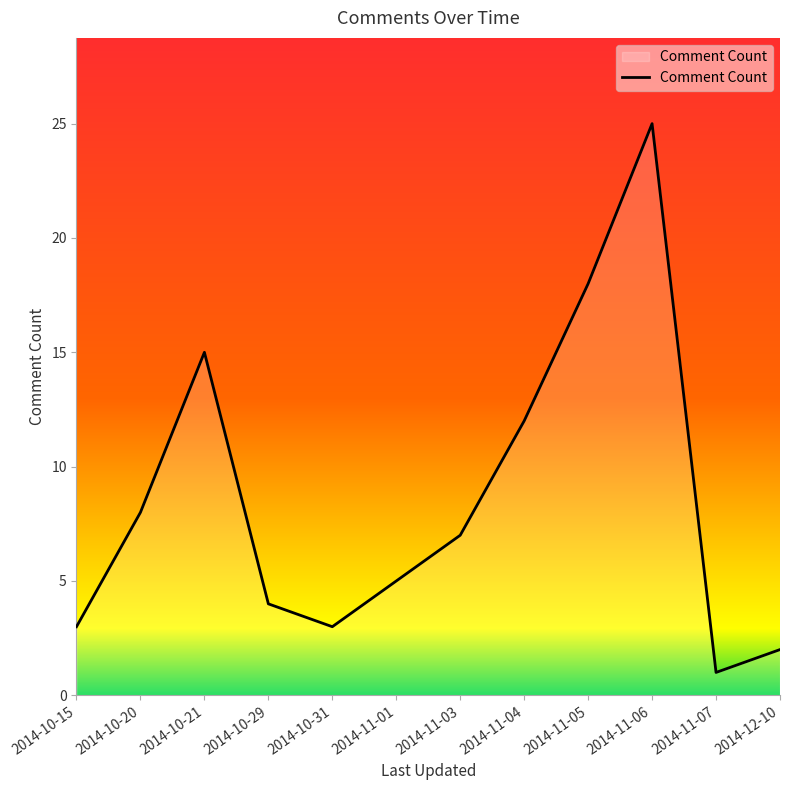

Reading left to right, list all the values displayed in this chart.

2014-10-15=3	2014-10-20=8	2014-10-21=15	2014-10-29=4	2014-10-31=3	2014-11-01=5	2014-11-03=7	2014-11-04=12	2014-11-05=18	2014-11-06=25	2014-11-07=1	2014-12-10=2